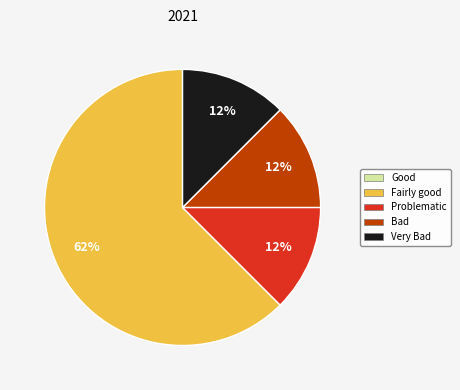

Is there any slice that represents more than half of the pie?

Yes